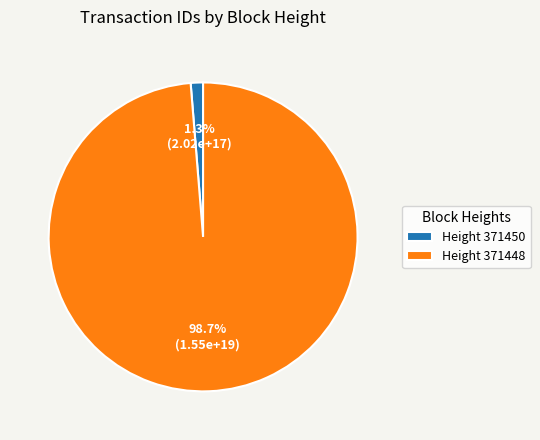

Do Height 371450 and Height 371448 together represent more than half of the pie?

Yes